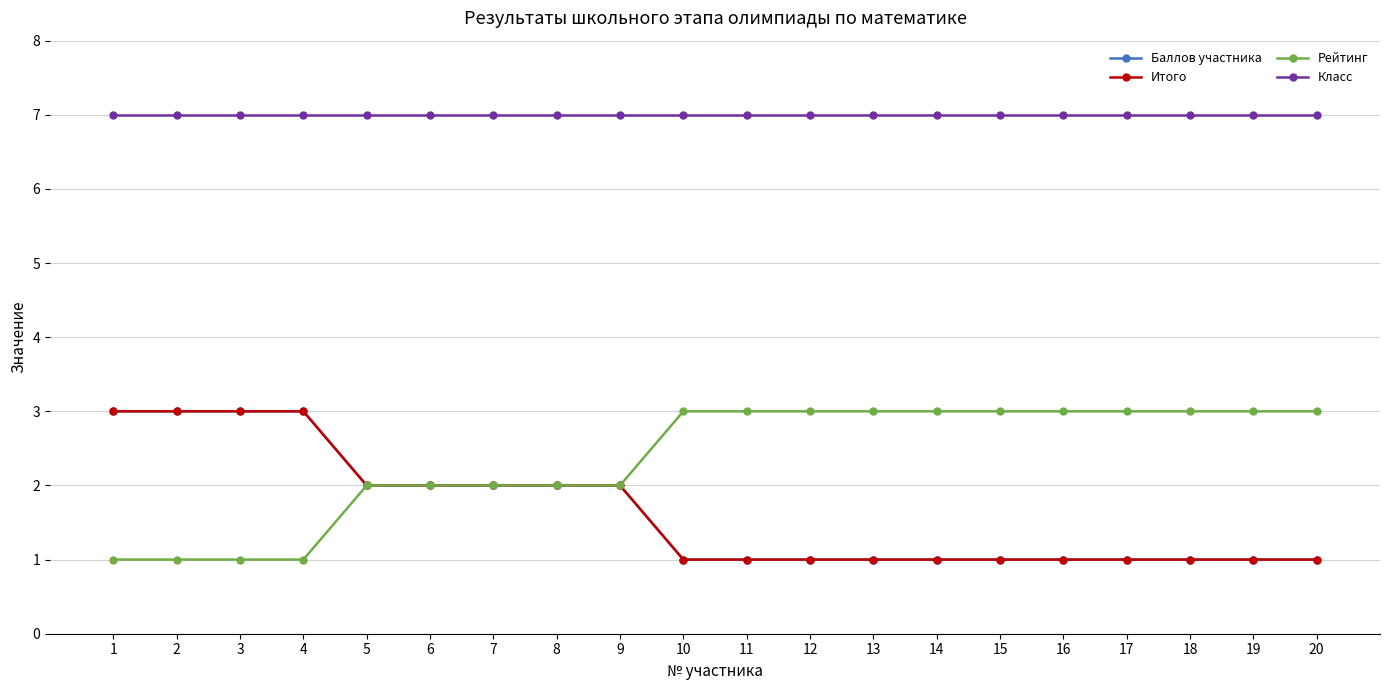

Which series changed the most between 1 and 3?

Баллов участника